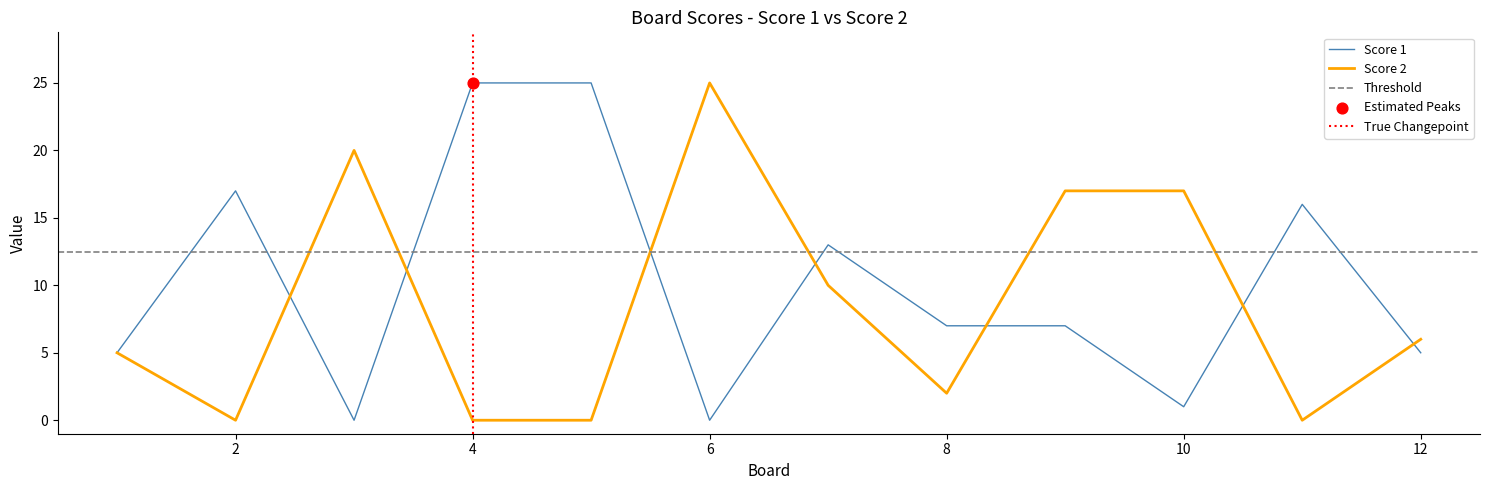

Which series contains the highest Y value?

Score 1